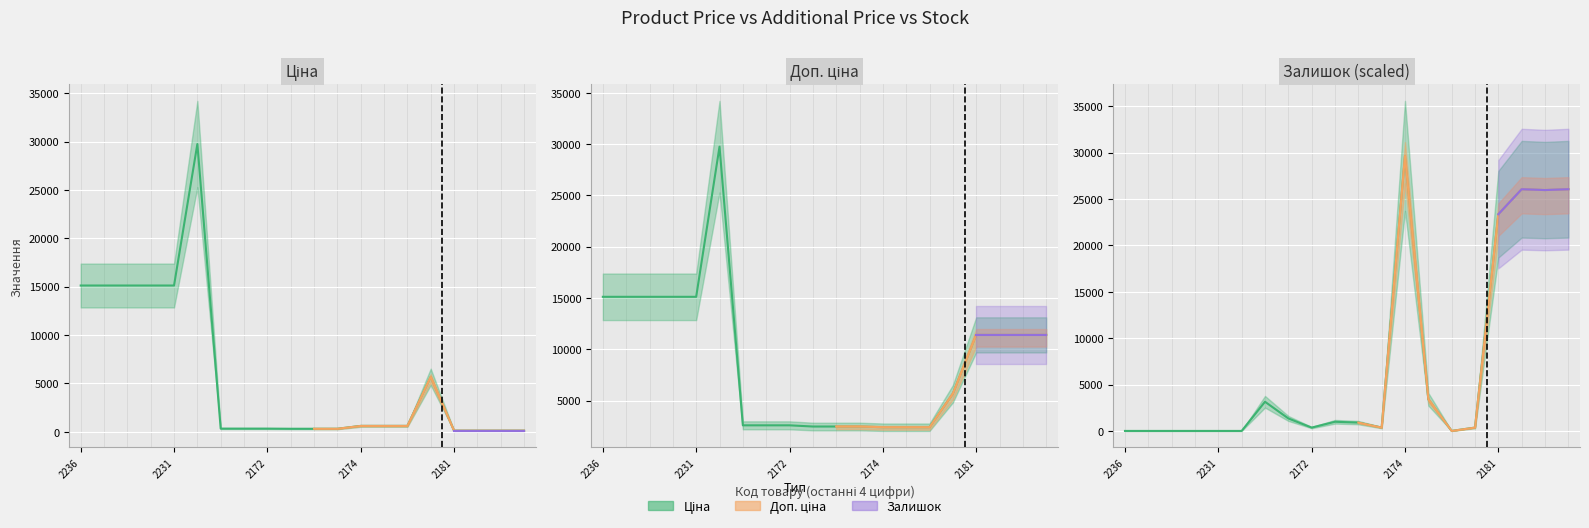

What is the average value of the Ціна series?

5759.7